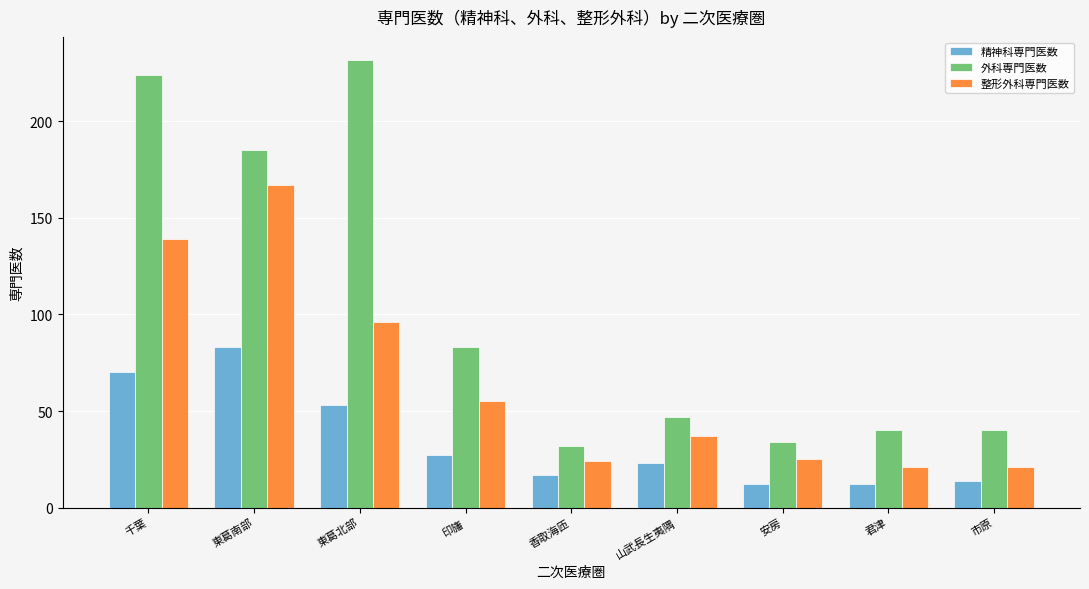

What position from the left is 東葛北部?

3